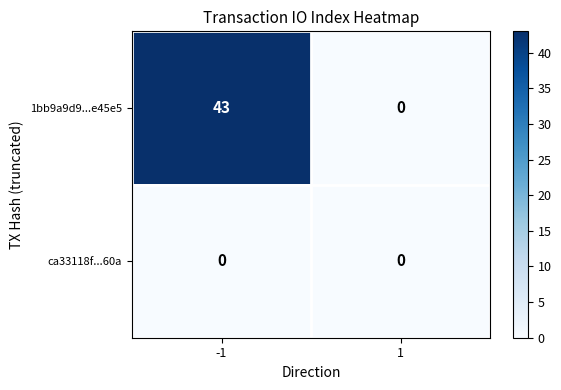

True or false: ca33118f...60a has a value of 0 at -1.

True